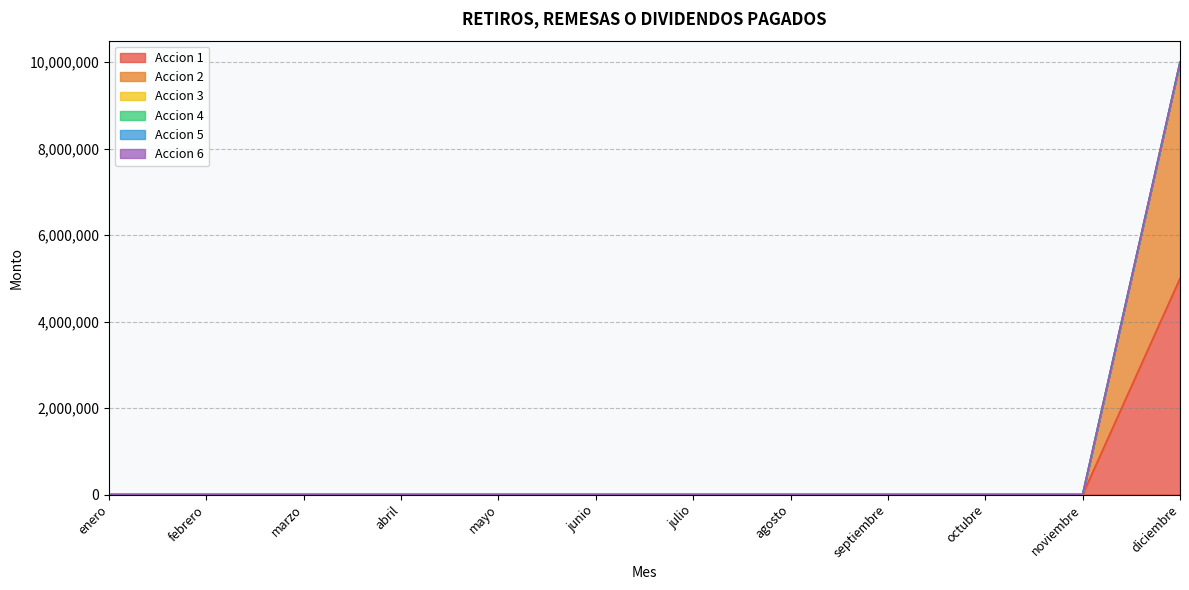

Does the chart display data point markers on the line(s)?

No